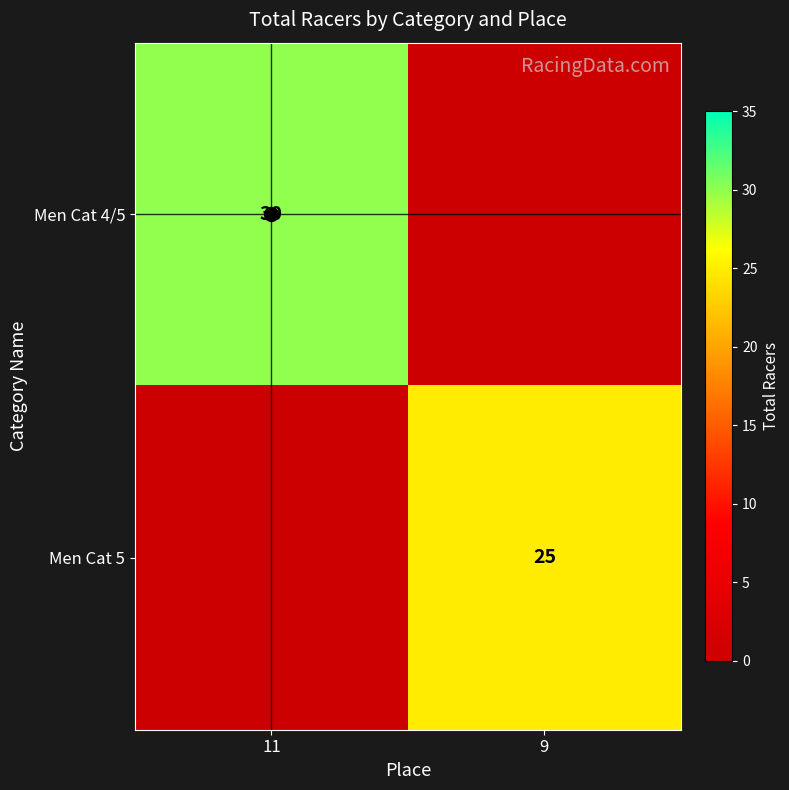

How many Men Cat 5 values are between 0 and 25?

2